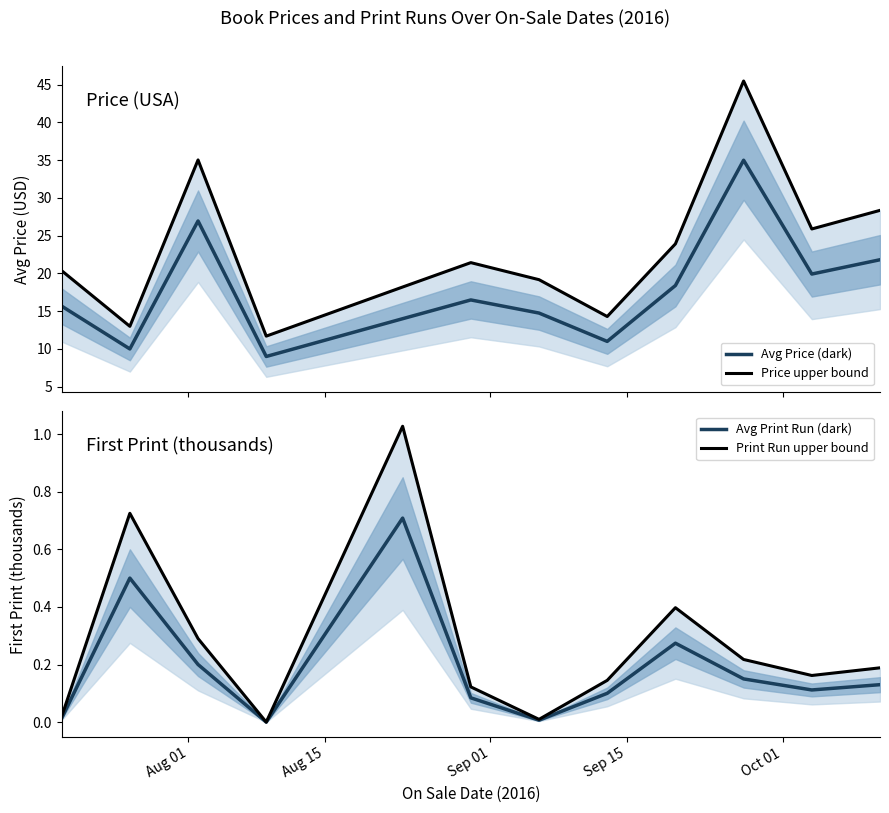

The Avg Price (dark) series shows 4.7 at Aug 15. True or false?

False